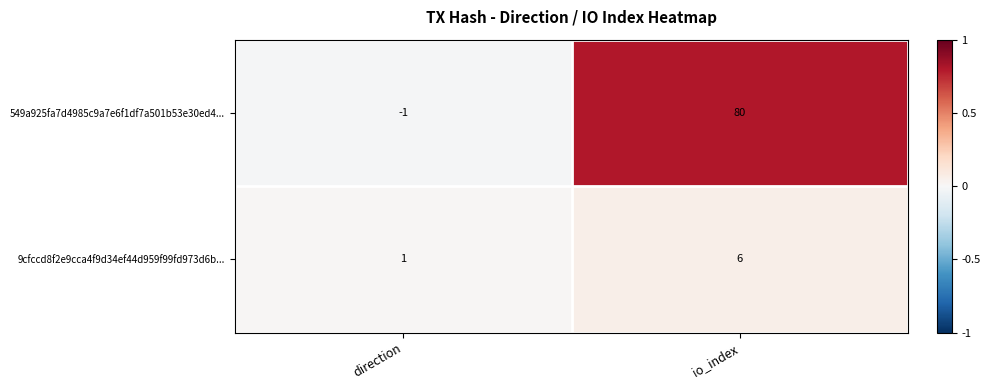

Reading left to right, transcribe all the data shown in this chart.

549a925fa7d4985c9a7e6f1df7a501b53e30ed4...: -1	80
9cfccd8f2e9cca4f9d34ef44d959f99fd973d6b...: 1	6